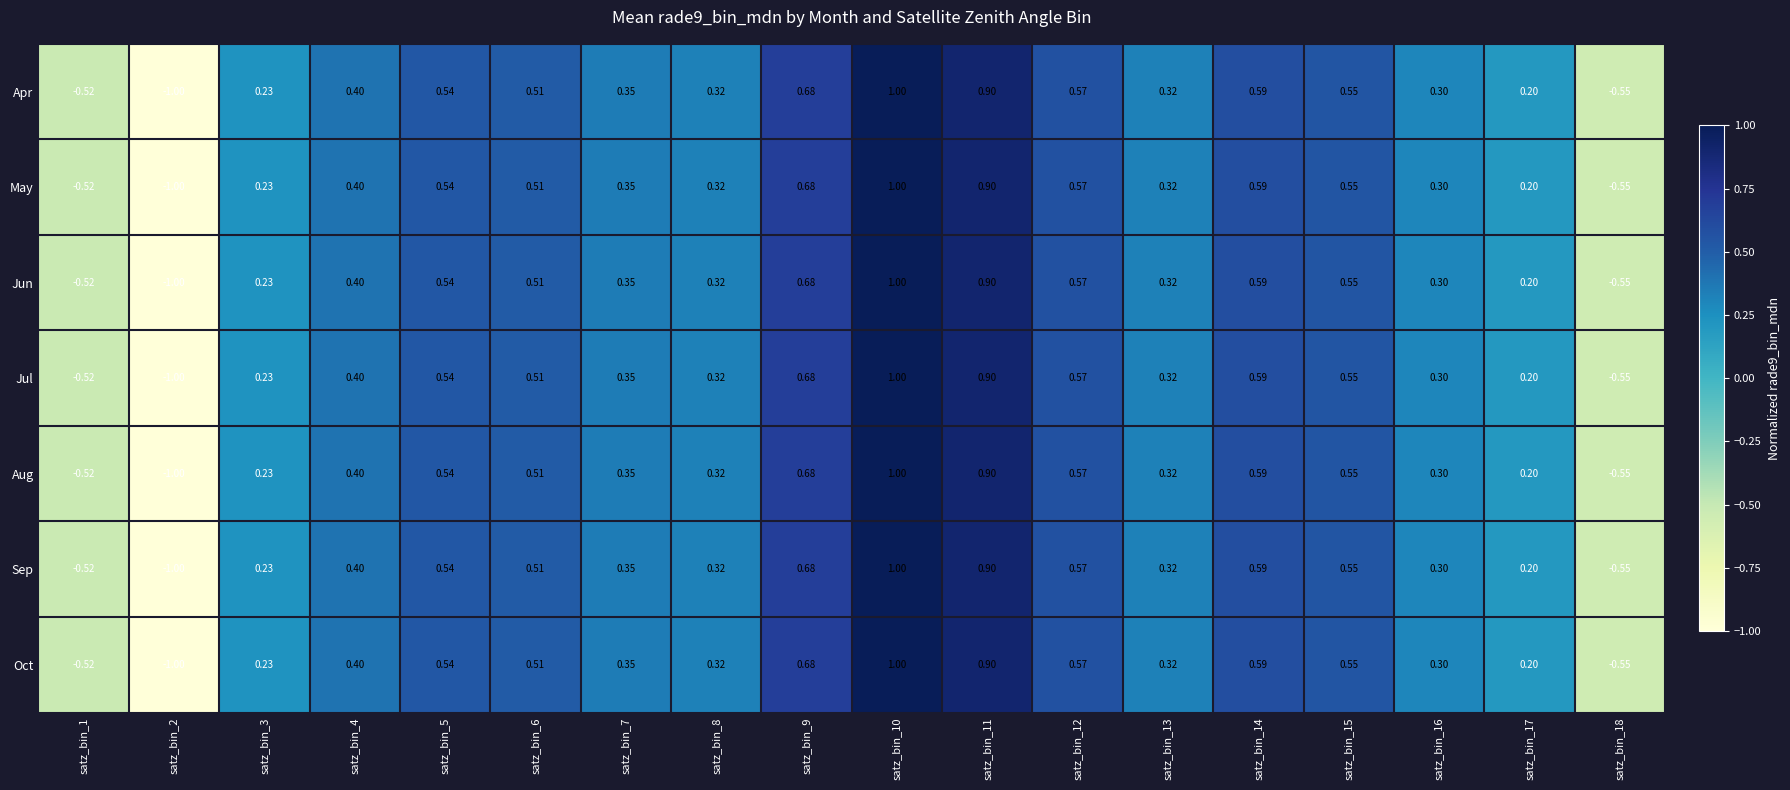

At how many categories does at least one series exceed 0?

15